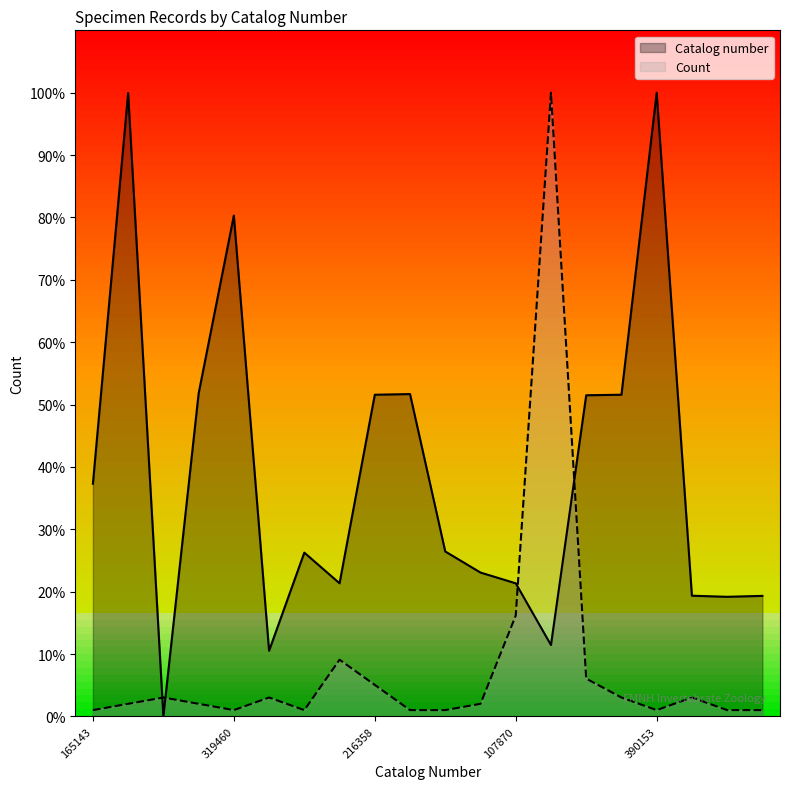

List the series in order of their peak value, highest first.

Catalog number, Count